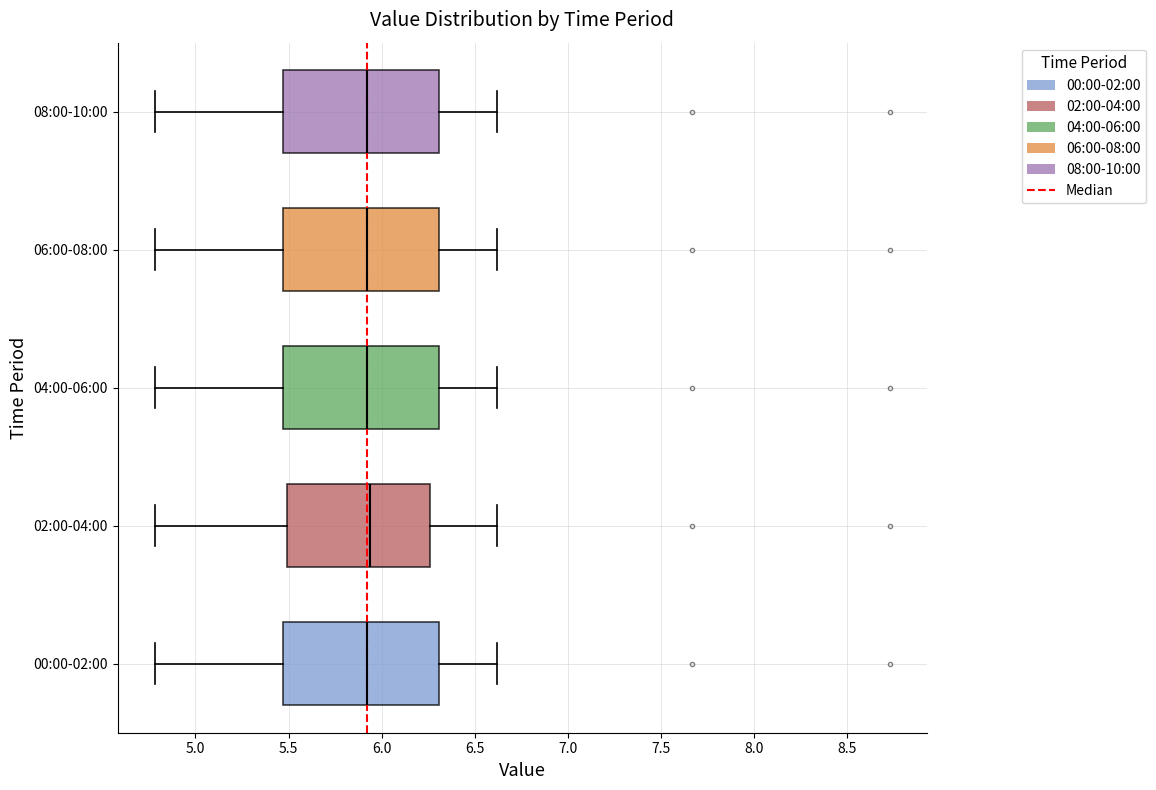

Where is the left edge of the box for 00:00-02:00 on the x-axis? The values are not printed on the chart, so give them approximately, as read against the axis.

5.45